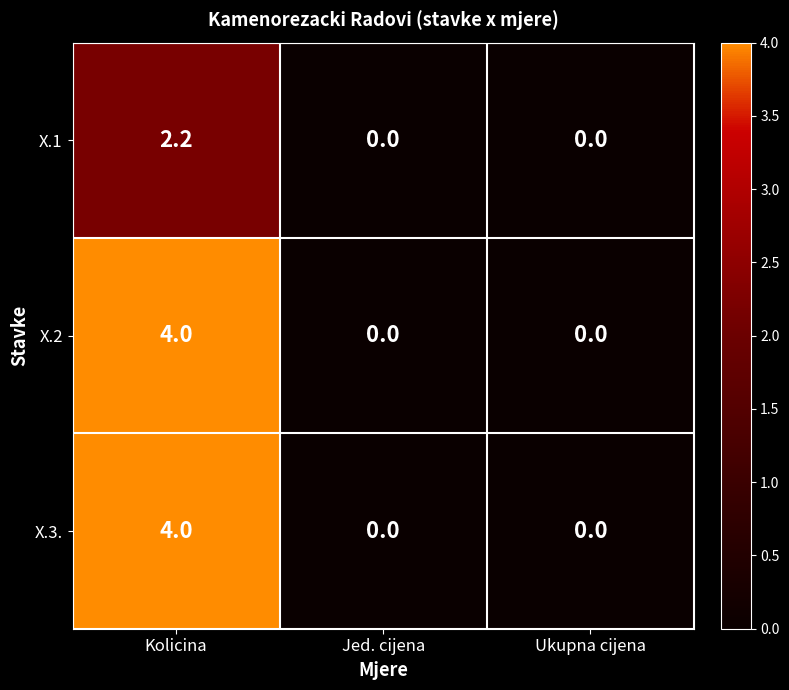

Is it true that X.2 equals 4.0 at Kolicina?

True